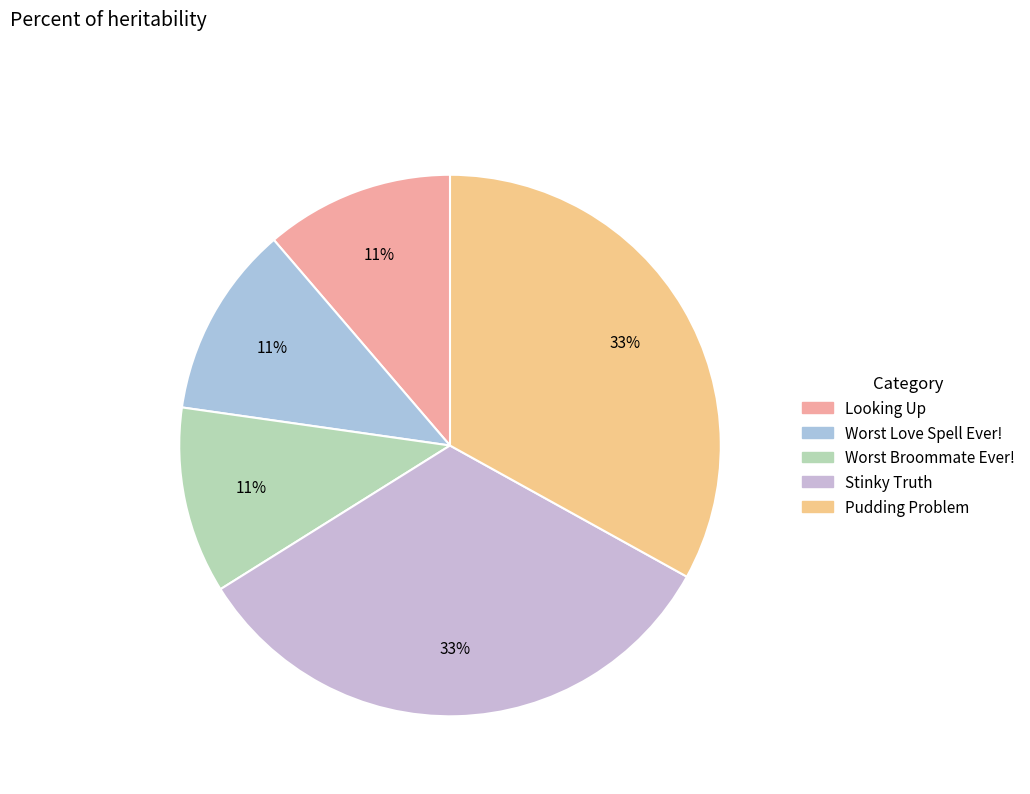

How many segments does this pie chart have?

5